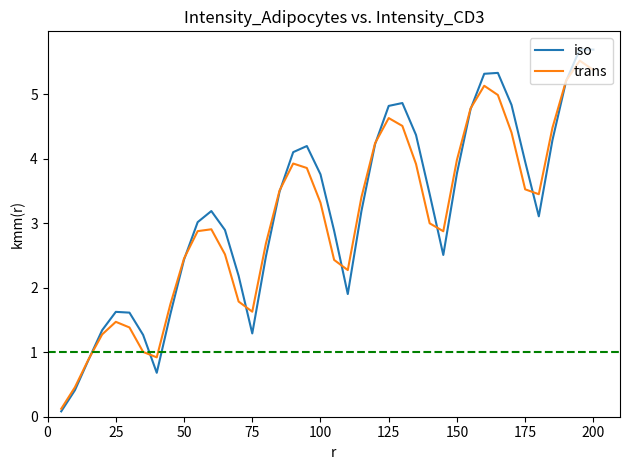

Rank the series at 175 from lowest to highest value.

trans, iso